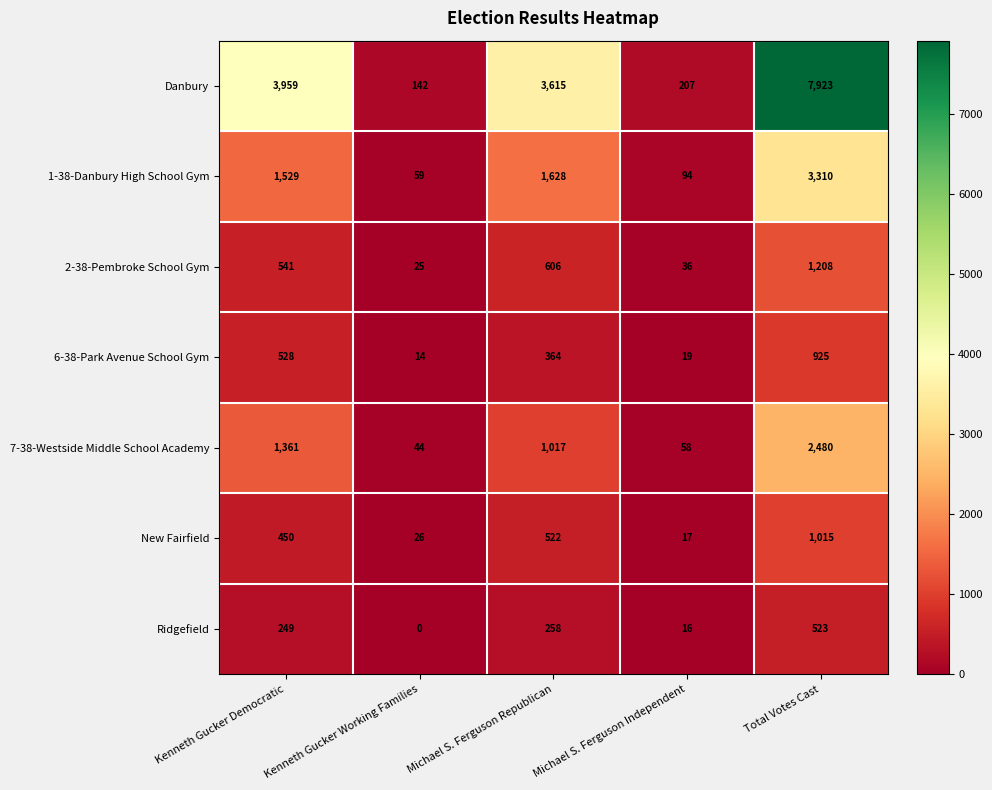

Count the number of data series in this chart.

7